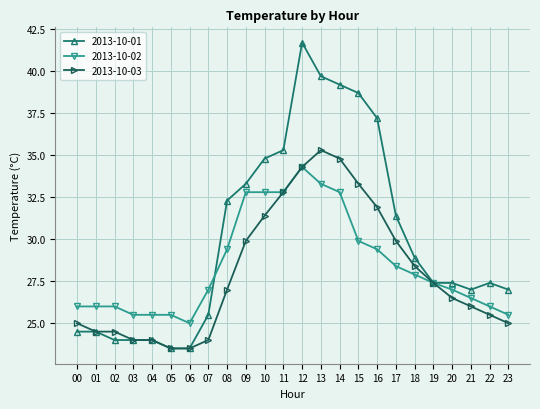

Count the number of categories in the chart.

24